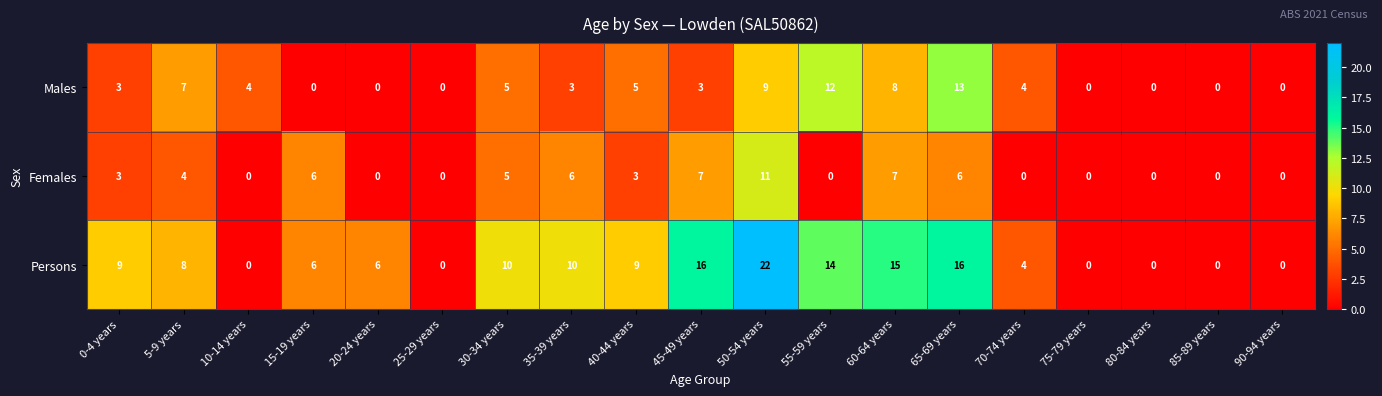

At how many categories does at least one series exceed 11?

5